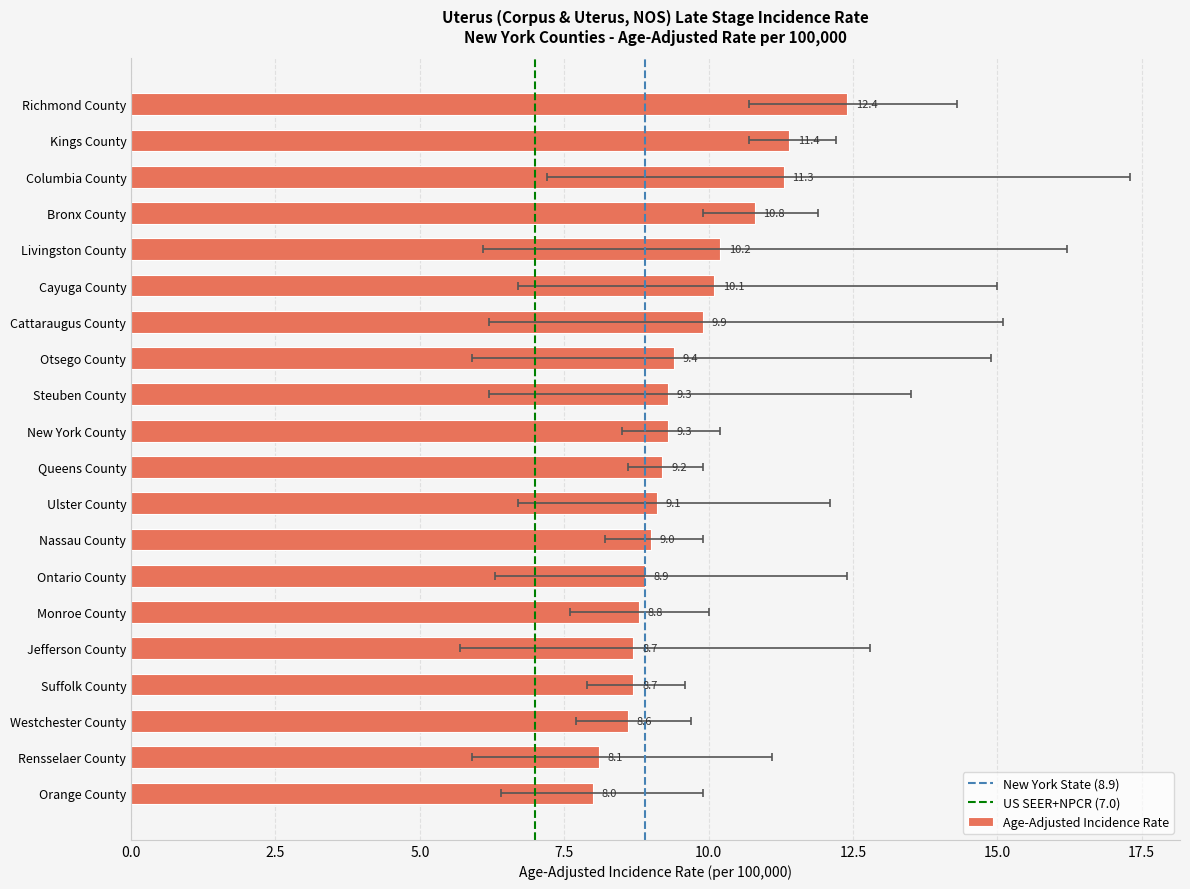

What is the label of the 7th bar from the right?

Ontario County